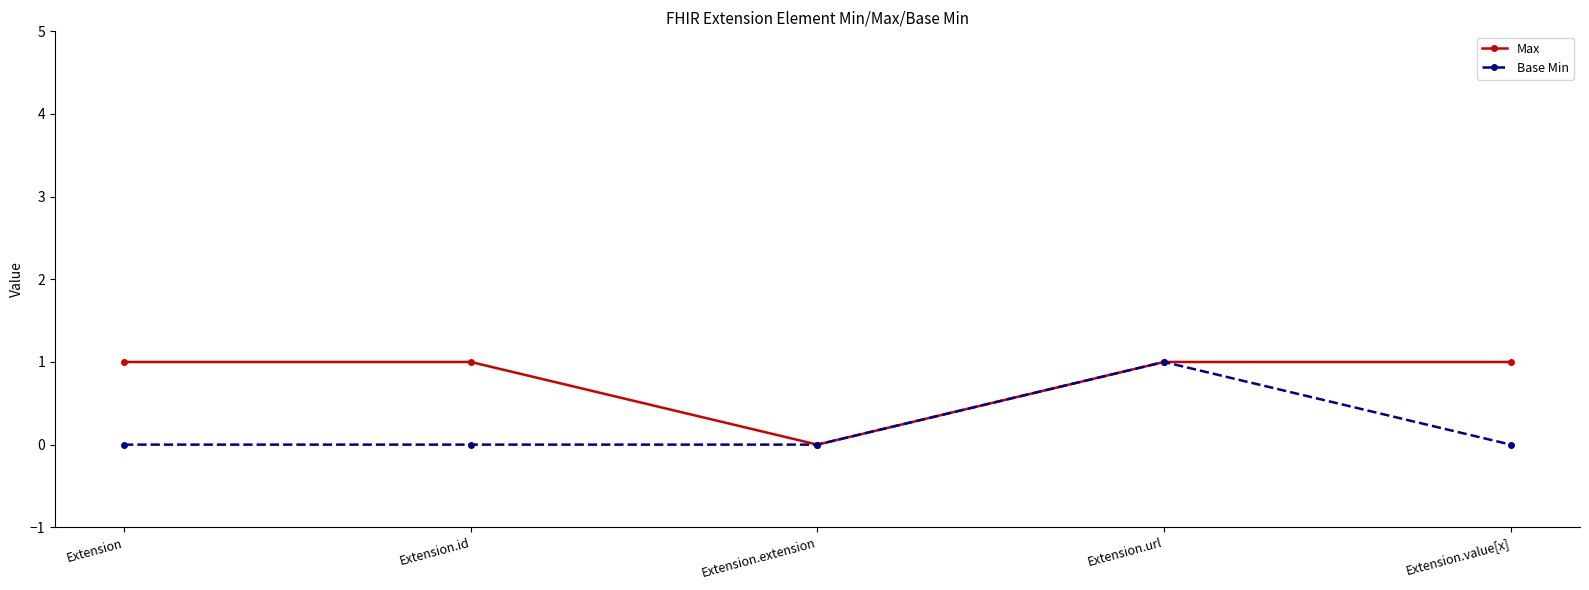

The value of Base Min at Extension.extension is 0. True or false?

True